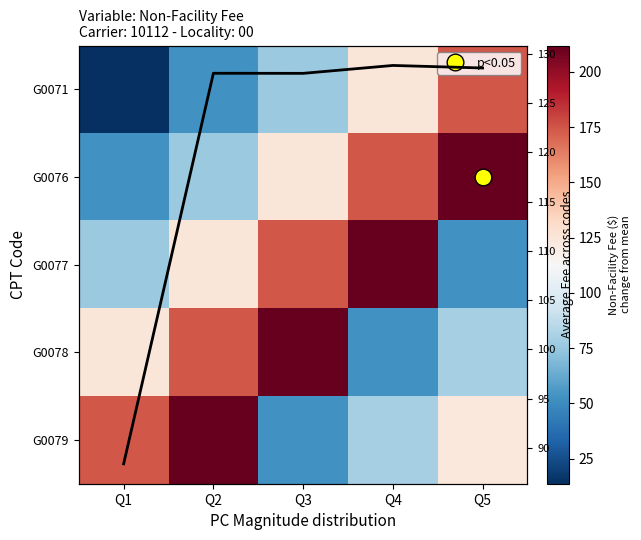

The value of Row mean at Q2 is 76.3. True or false?

False